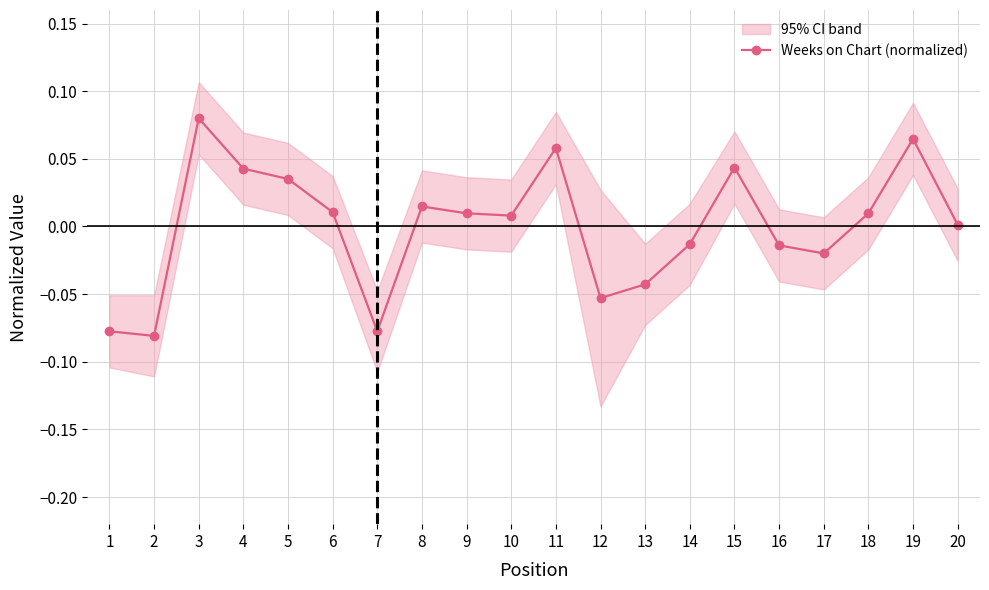

True or false: the data shows 0.1 at 11.

True